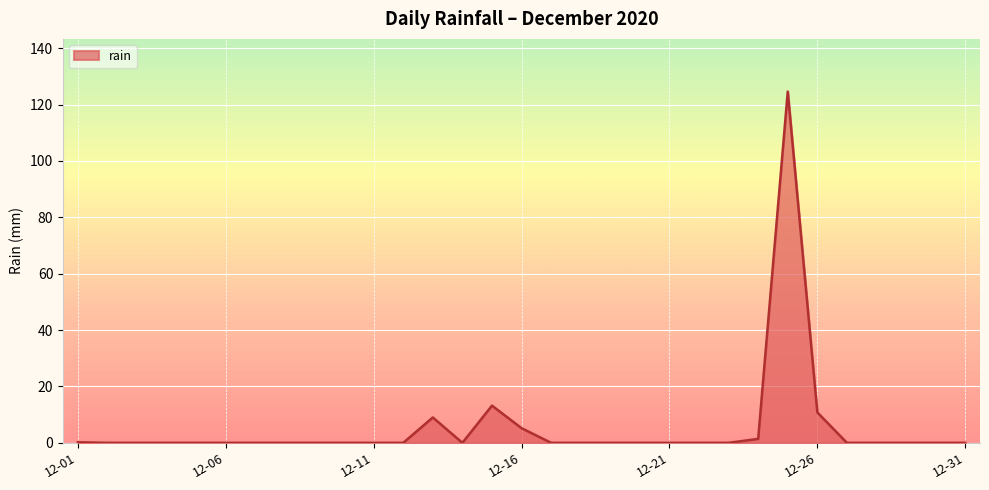

What is the difference between the maximum and minimum values?

124.6